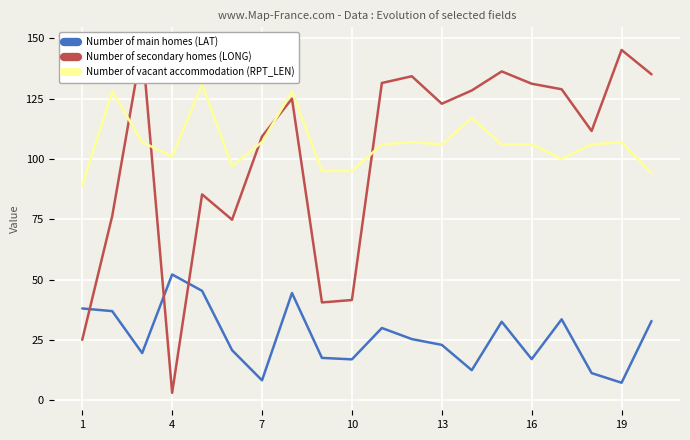

Which category has the lowest value in the Number of vacant accommodation (RPT_LEN) series?

1